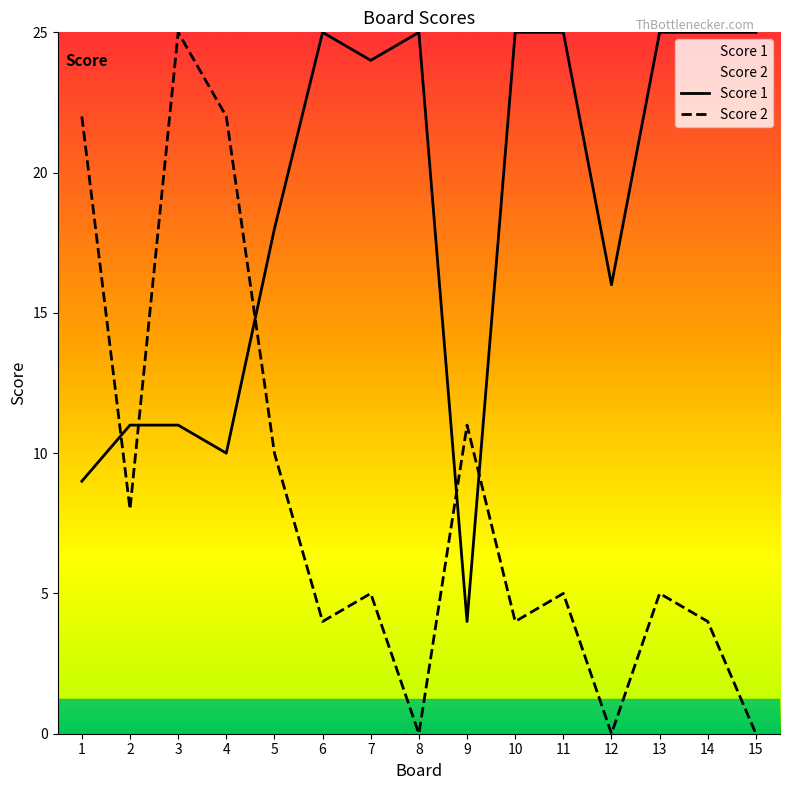

Is the value of Score 2 at 15 greater than the value of Score 1 at 14?

No